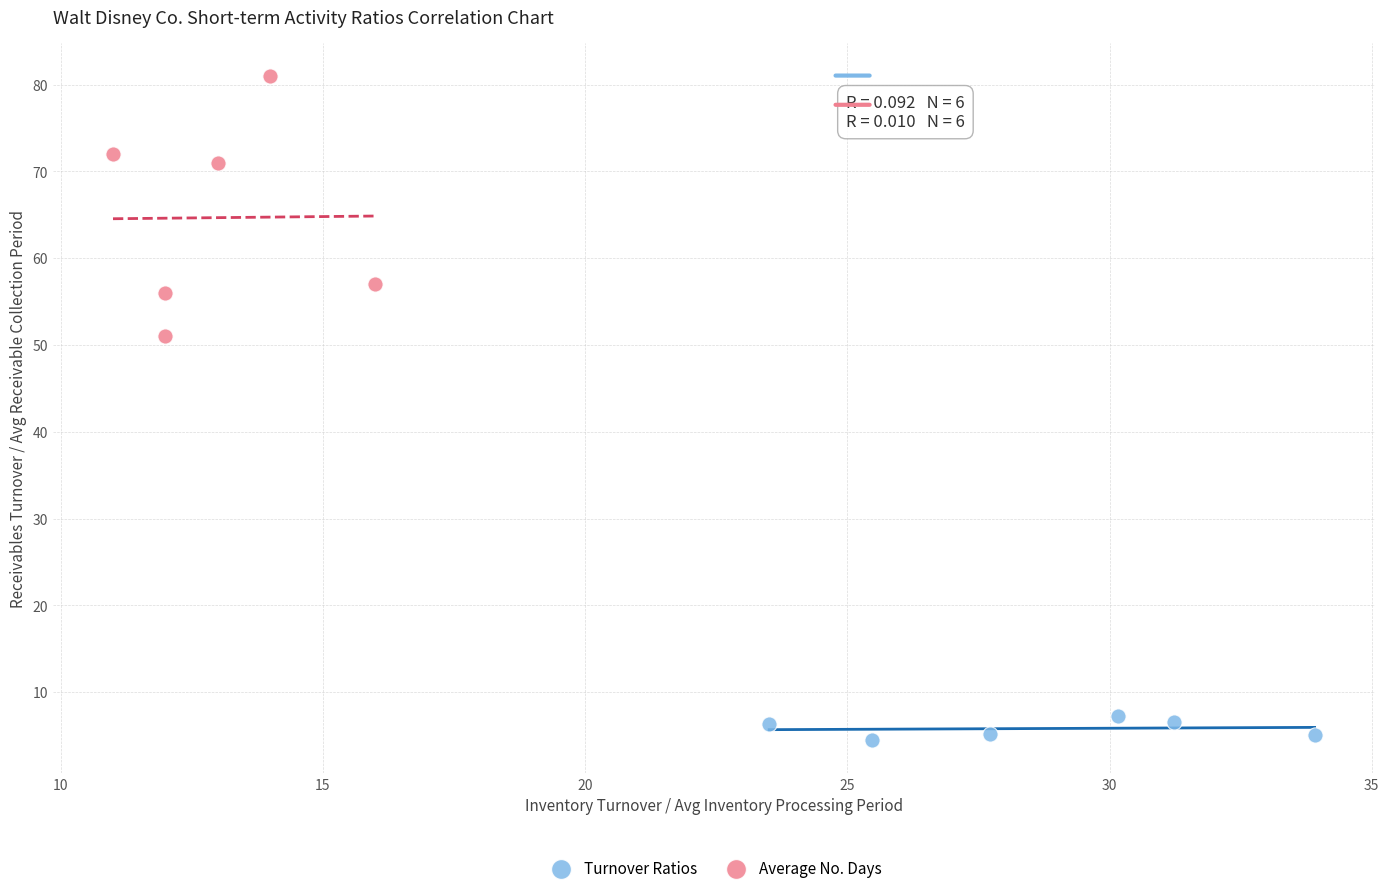

Which series reaches the maximum Y coordinate?

Average No. Days